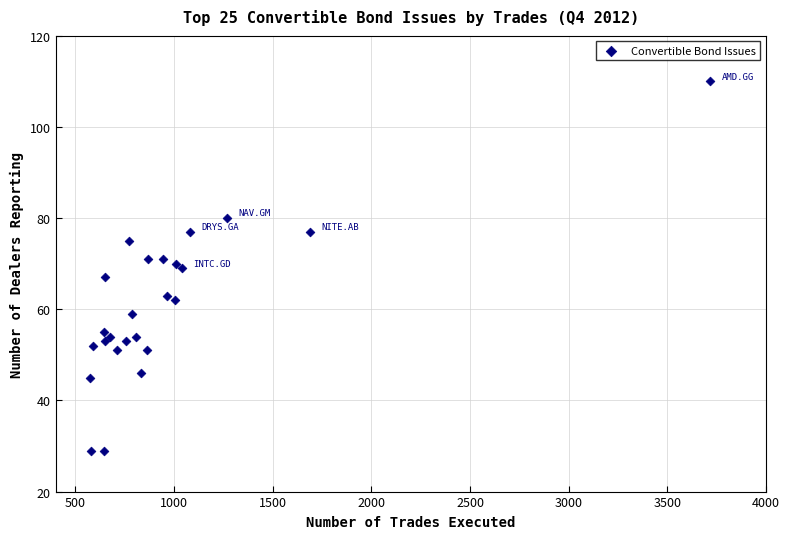

What is the range of X values (max minus min)?

3142